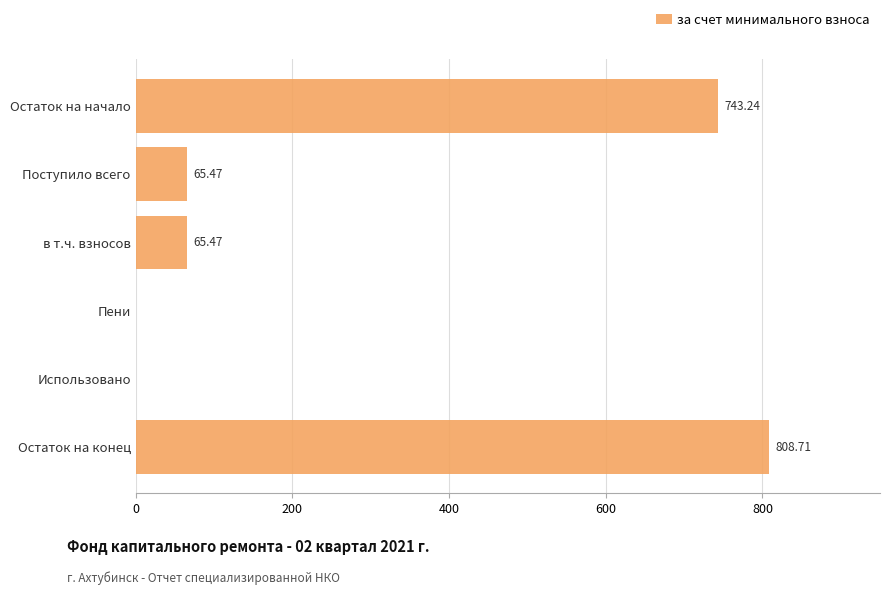

Are the bars horizontal?

Yes